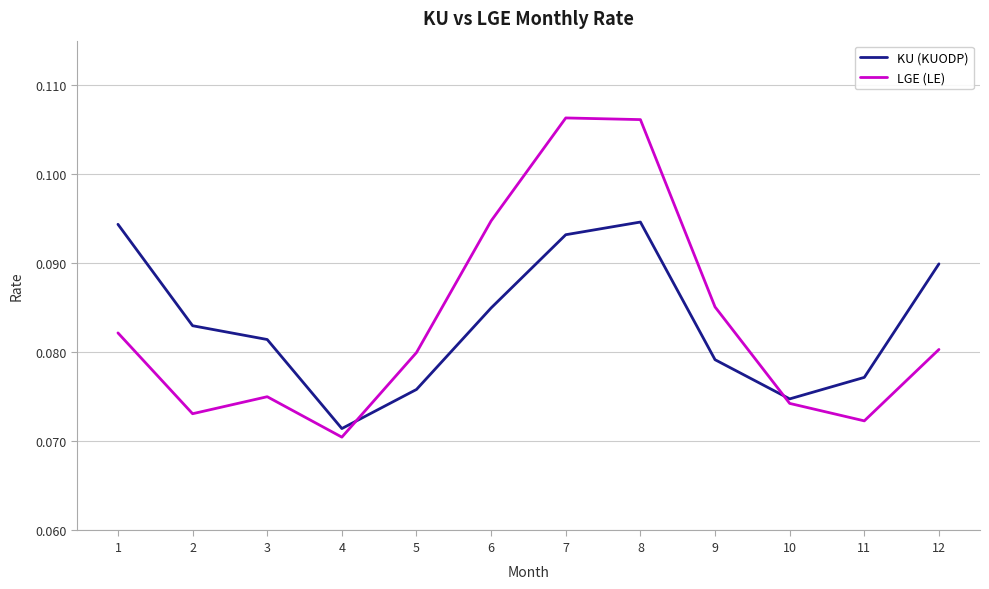

Where is KU (KUODP) nearest to the value 0?

4